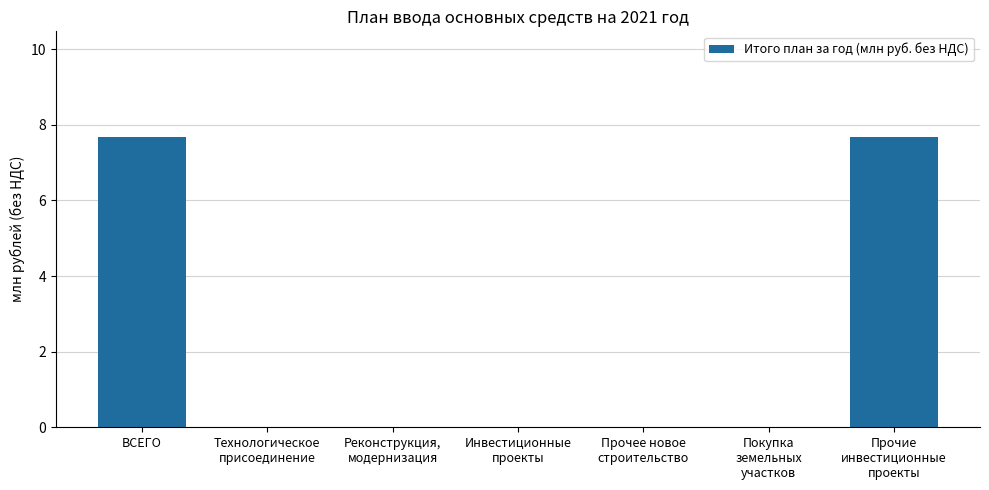

What is the greatest value displayed?

7.7